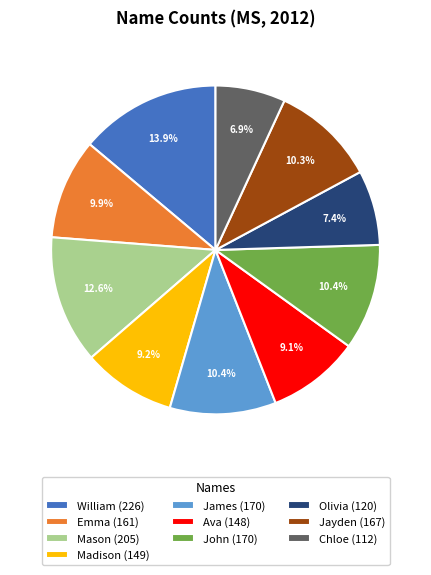

Approximately how many times larger is the value at John (170) compared to Madison (149)?

1.1